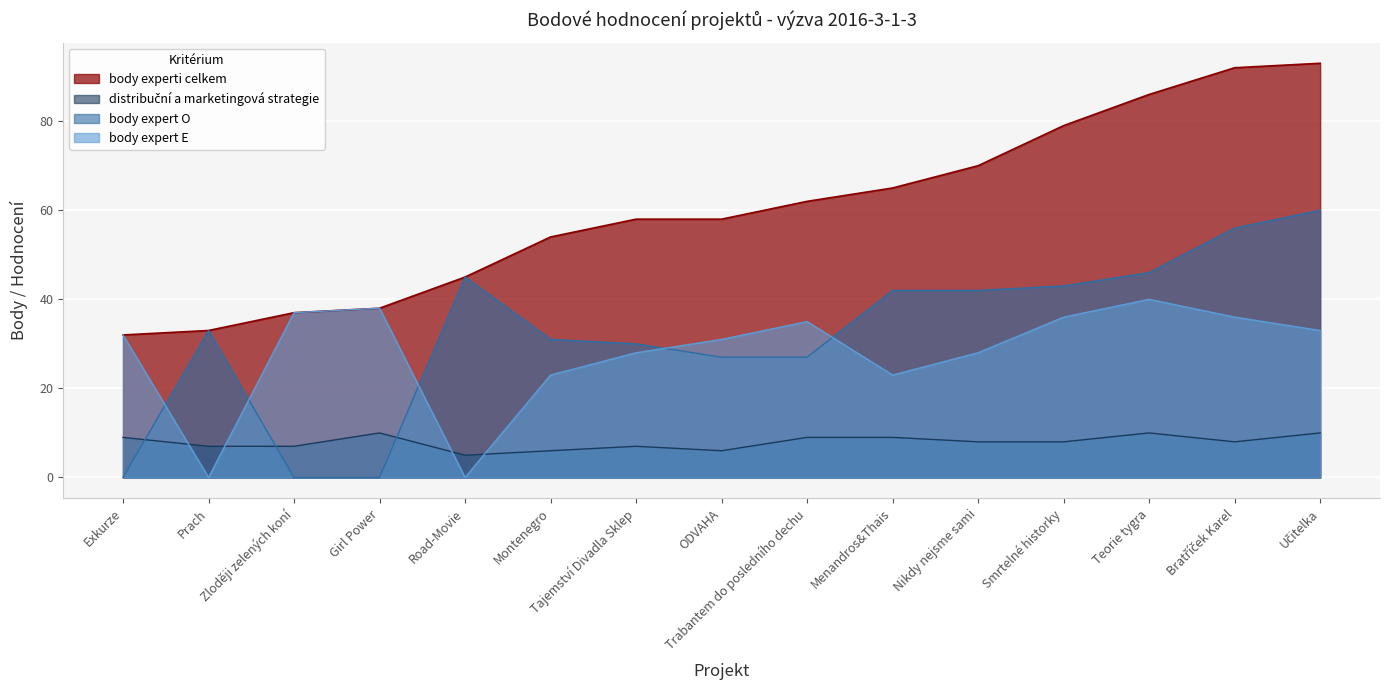

What are all the series names shown in the legend?

body experti celkem, distribuční a marketingová strategie, body expert O, body expert E